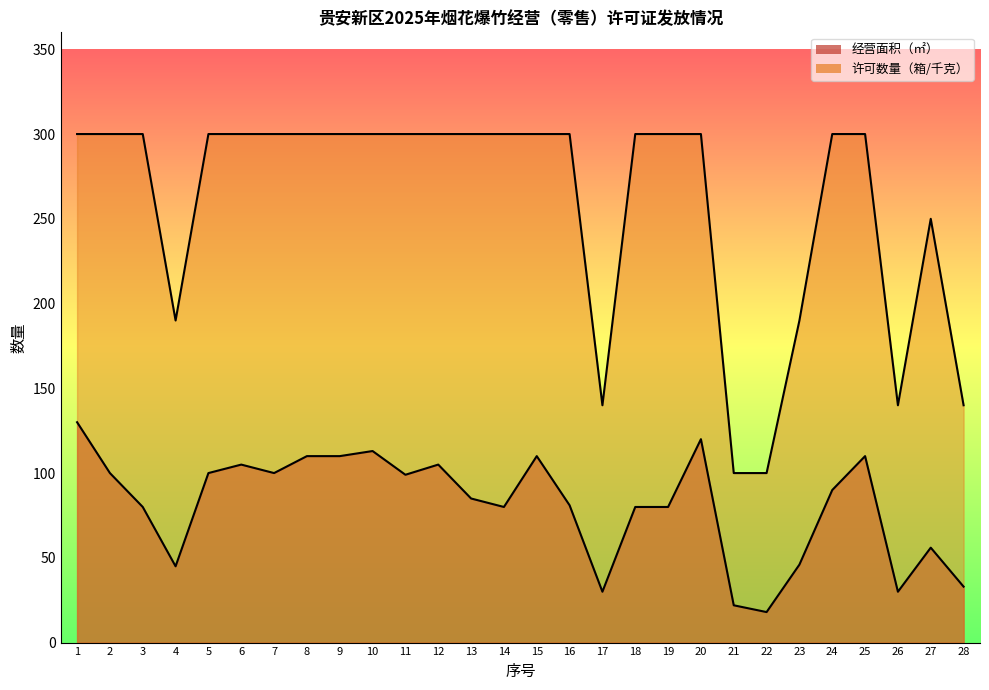

What is the sum of all 许可数量（箱/千克） values?

7250